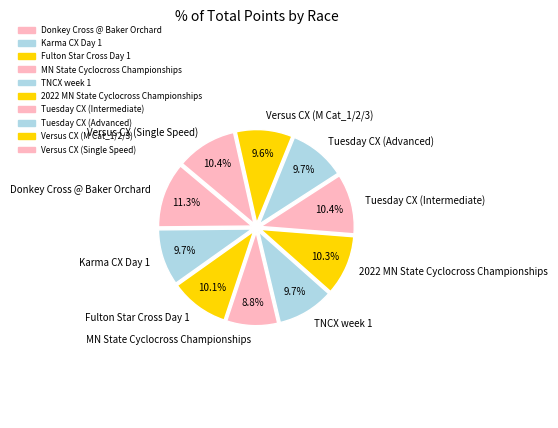

To the nearest percent, what percentage of the pie is Fulton Star Cross Day 1?

10%